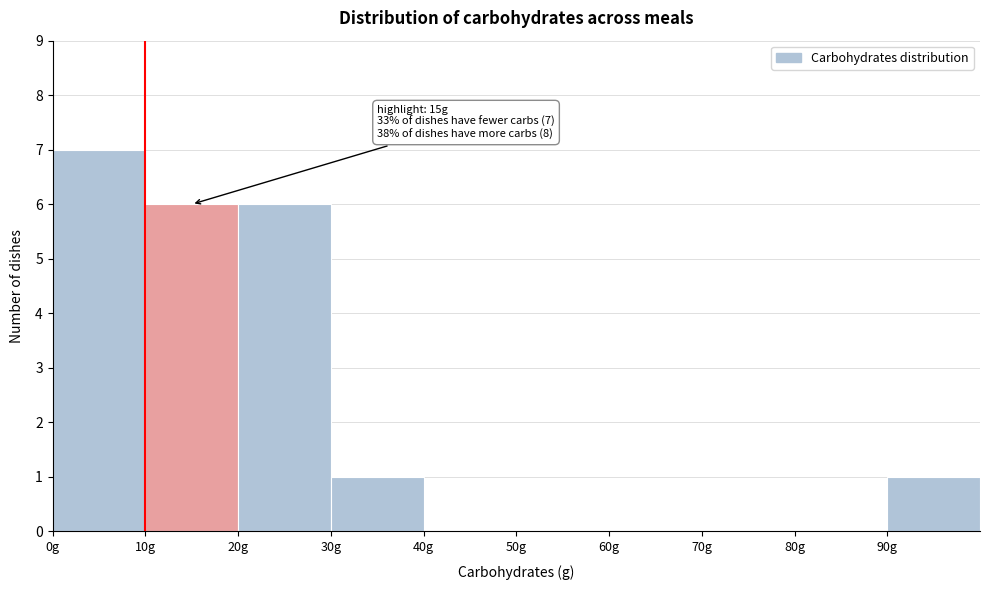

Over which range of the x-axis is the bar tallest?

0 to 10